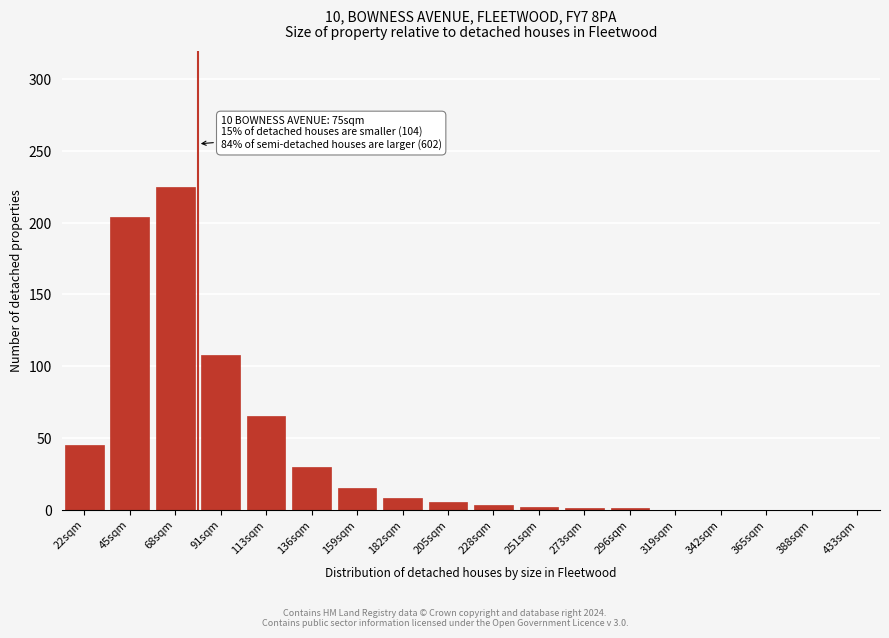

Which has a higher value, 159sqm or 433sqm?

159sqm